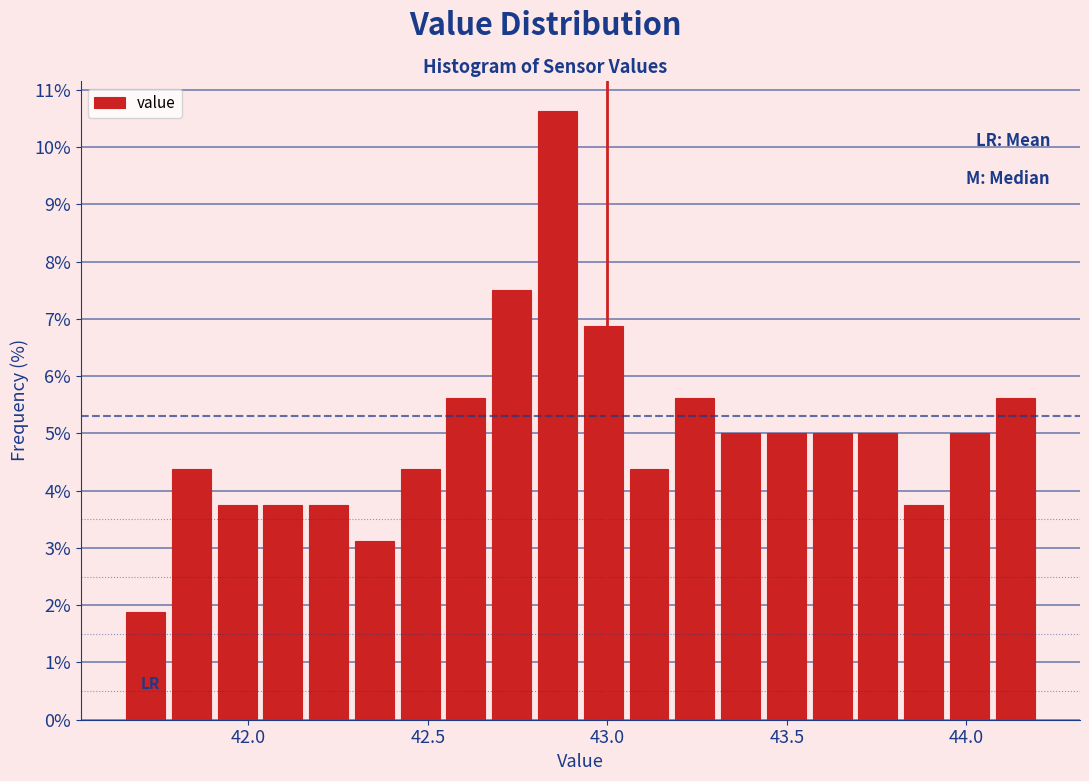

Around what value on the x-axis is the tallest bar? Give the approximate position of its centre, as read against the axis.

42.85